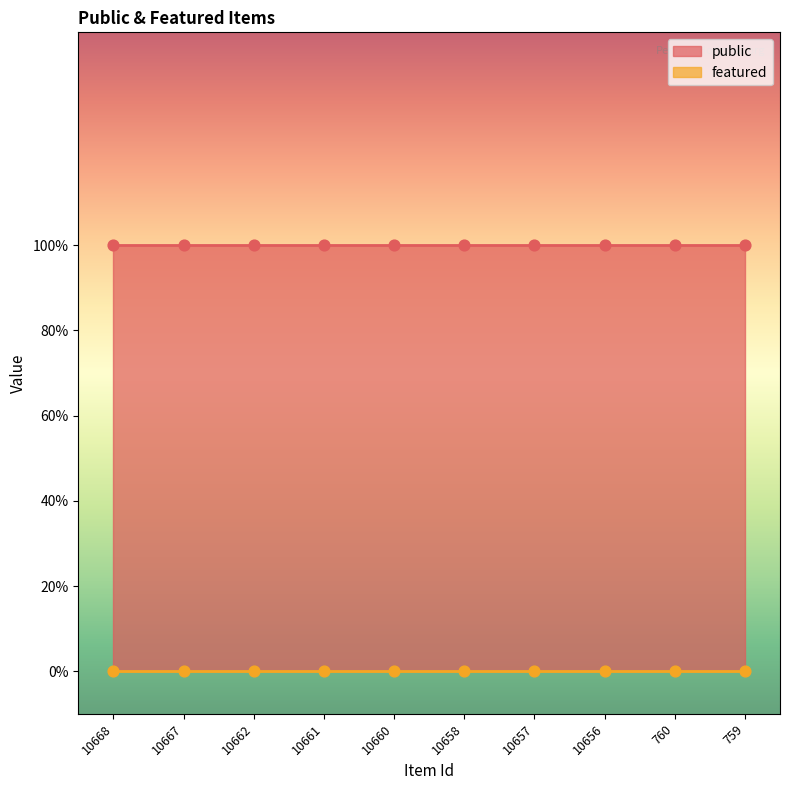

At how many categories does at least one series exceed 0?

10